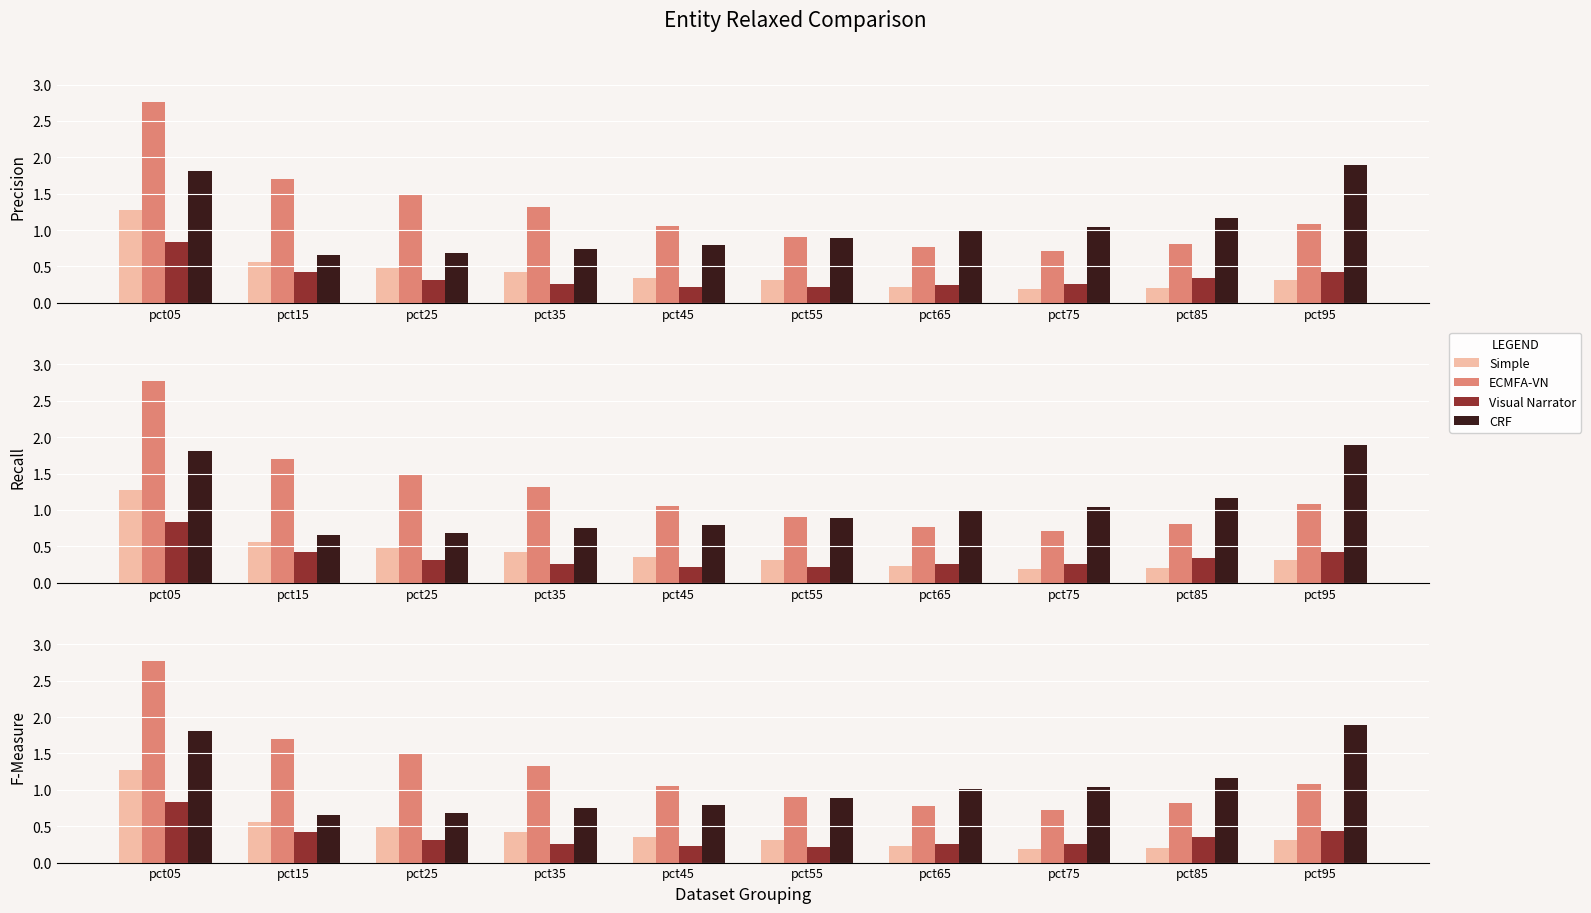

The value of CRF at pct85 is 1.7. True or false?

False